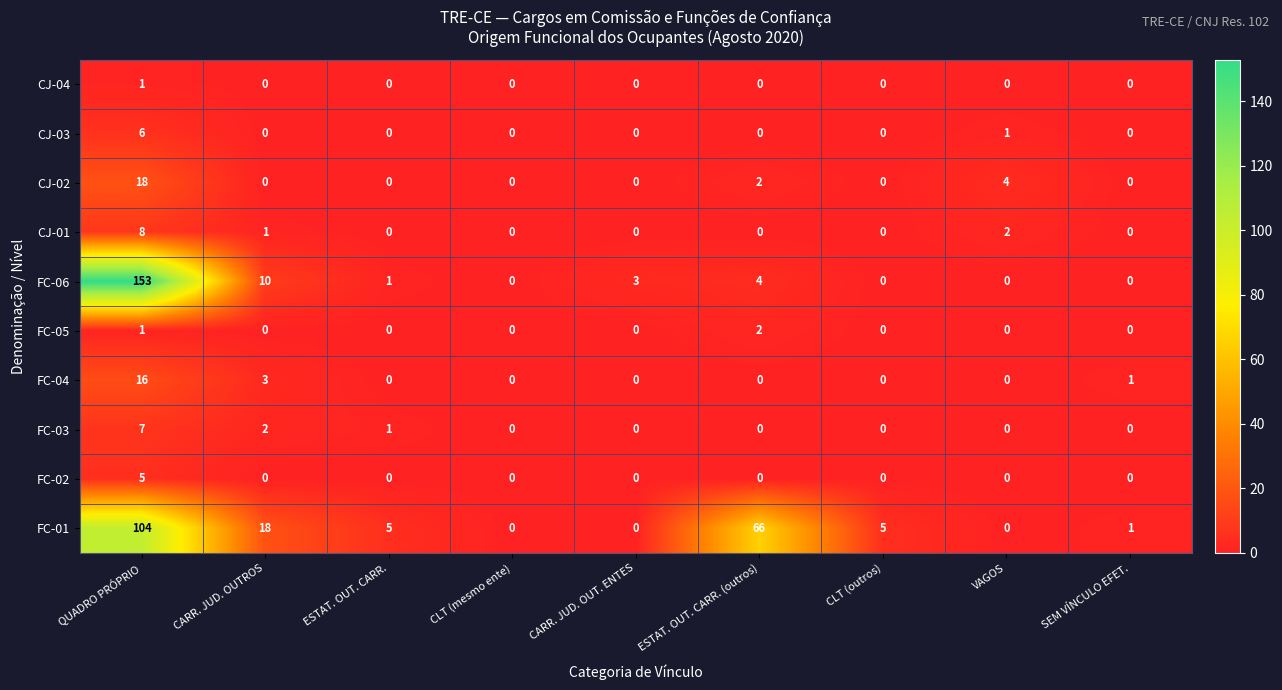

Rank the series by their maximum value, from highest to lowest.

FC-06, FC-01, CJ-02, FC-04, CJ-01, FC-03, CJ-03, FC-02, FC-05, CJ-04